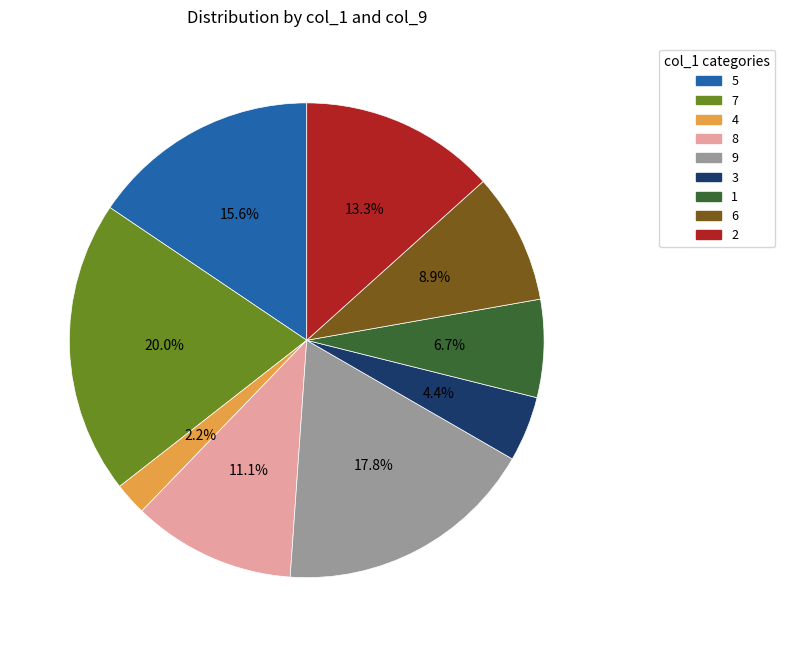

Rank the categories by value from lowest to highest.

4, 3, 1, 6, 8, 2, 5, 9, 7